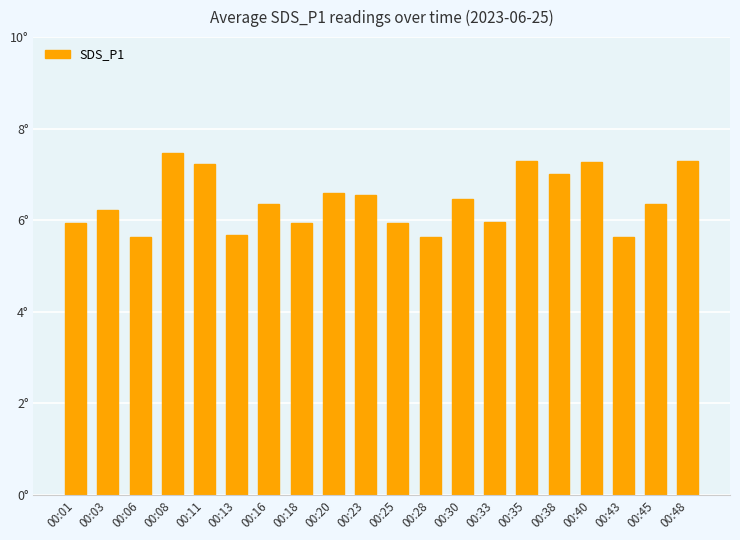

What is the ratio of the value at 00:08 to the value at 00:23?

1.1